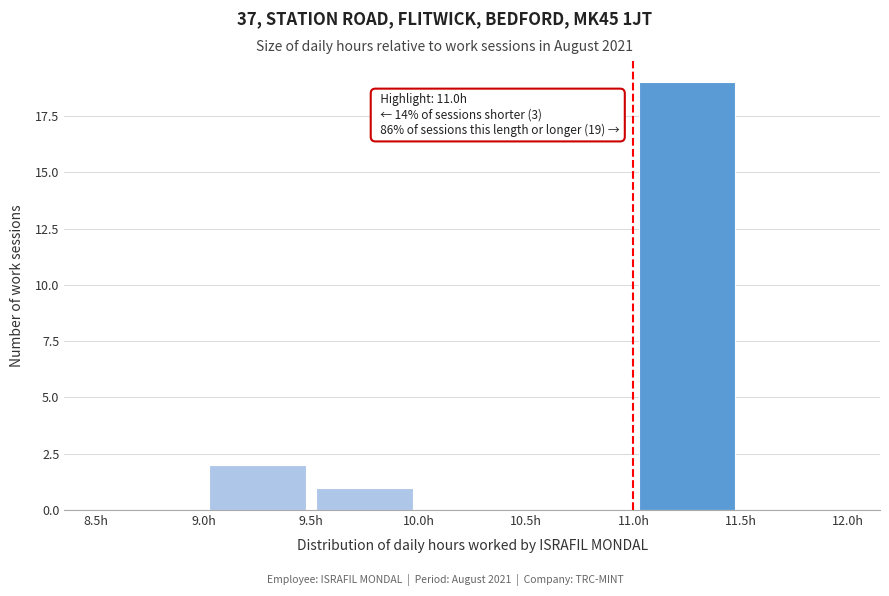

Over which range of the x-axis is the bar tallest?

11.0 to 11.5